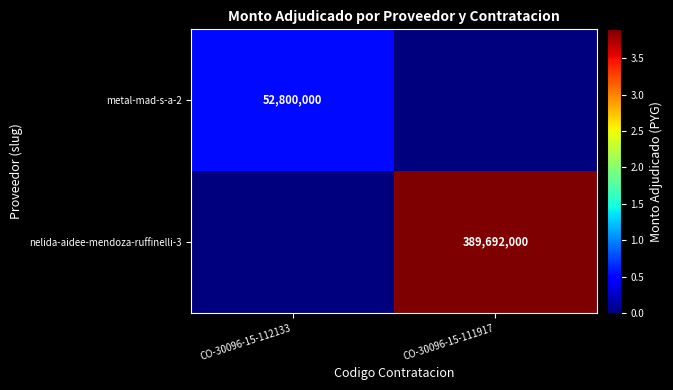

At how many categories does at least one series exceed 51562022?

2